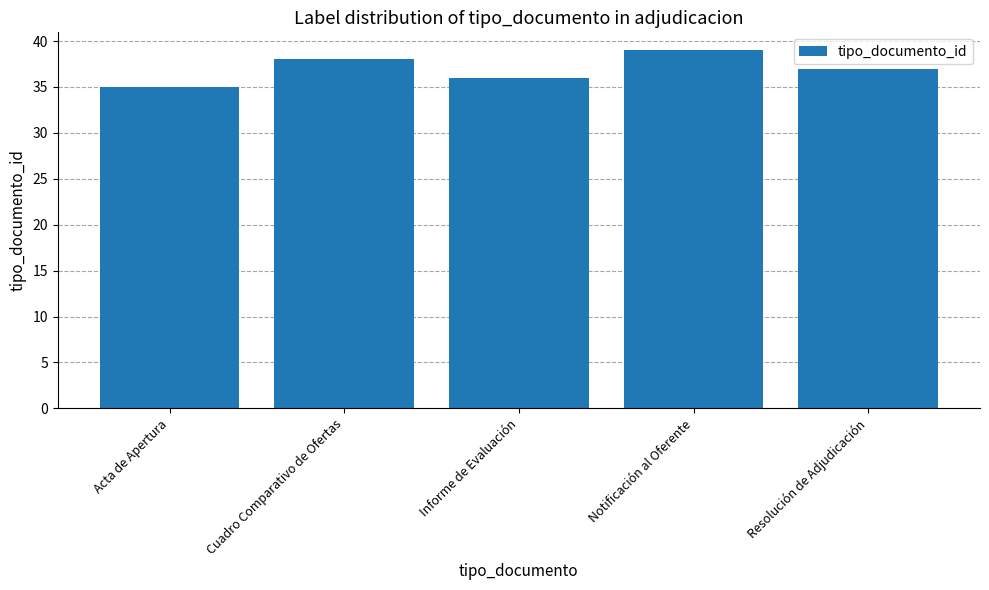

Approximately how many times larger is the value at Acta de Apertura compared to Informe de Evaluación?

1.0